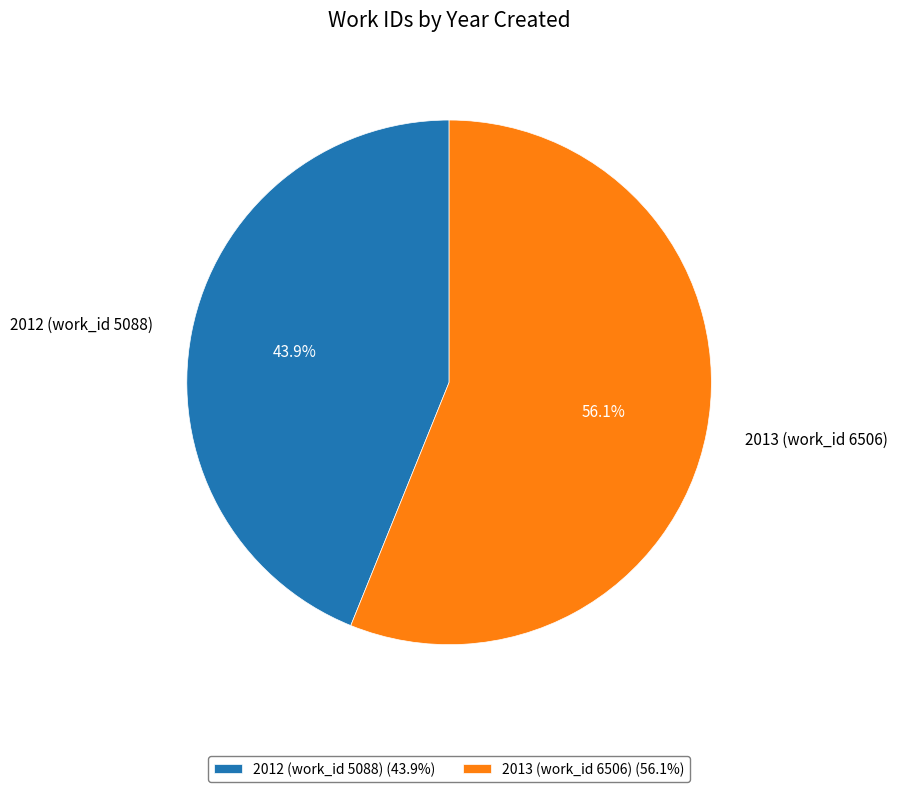

How many slices are in this pie chart?

2